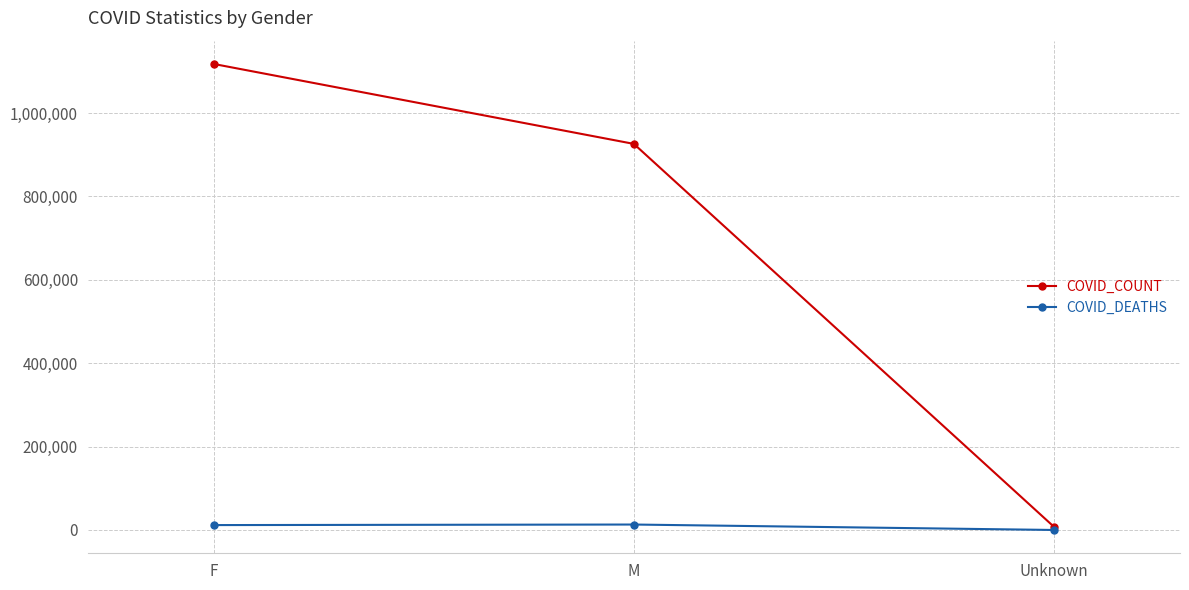

Does the chart display data point markers on the line(s)?

Yes